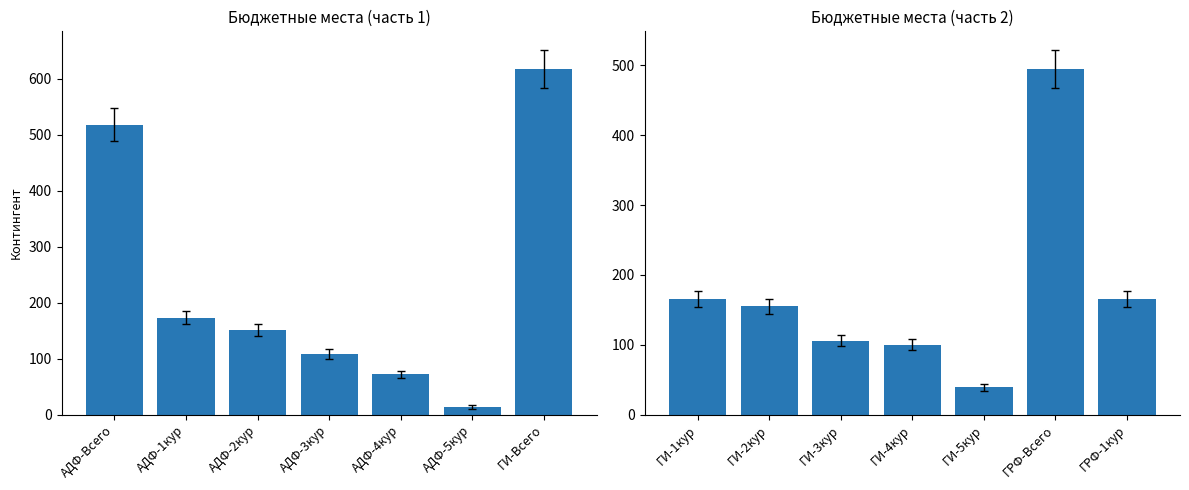

Does the chart contain any negative values?

No